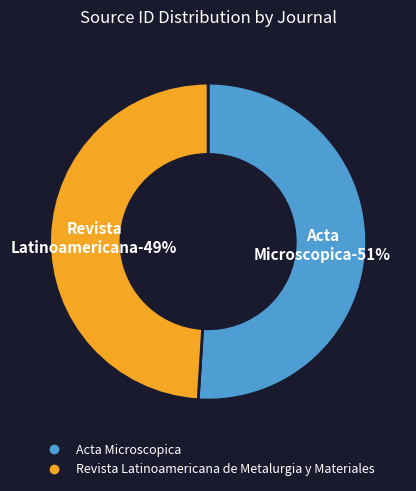

Count the number of slices in the pie.

2